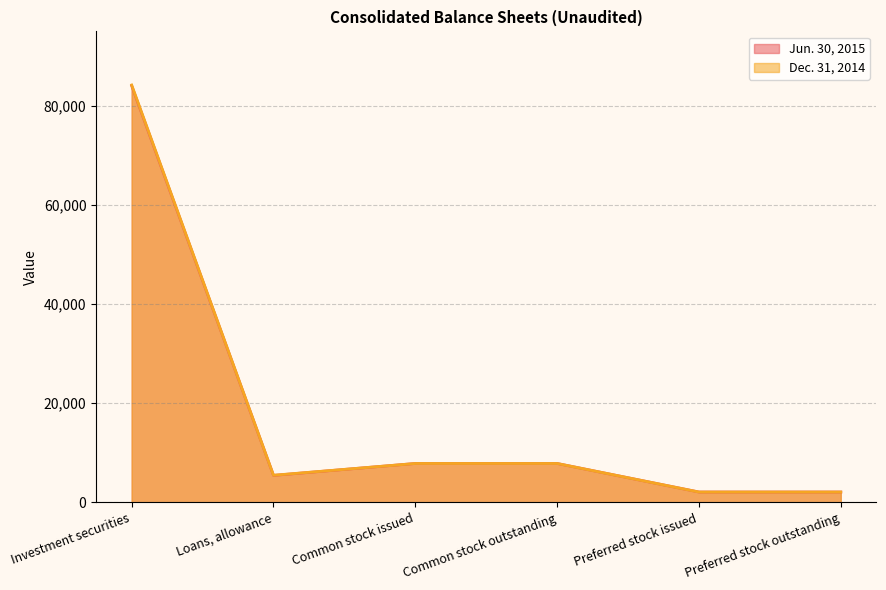

What is the minimum value shown in the chart?

2092